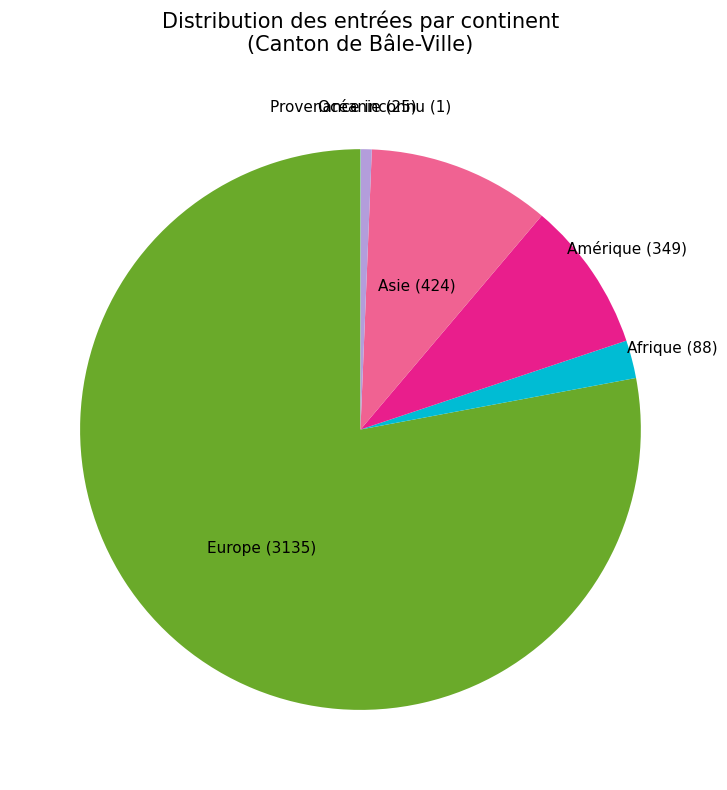

The Amérique slice represents 19% of the pie. True or false?

False